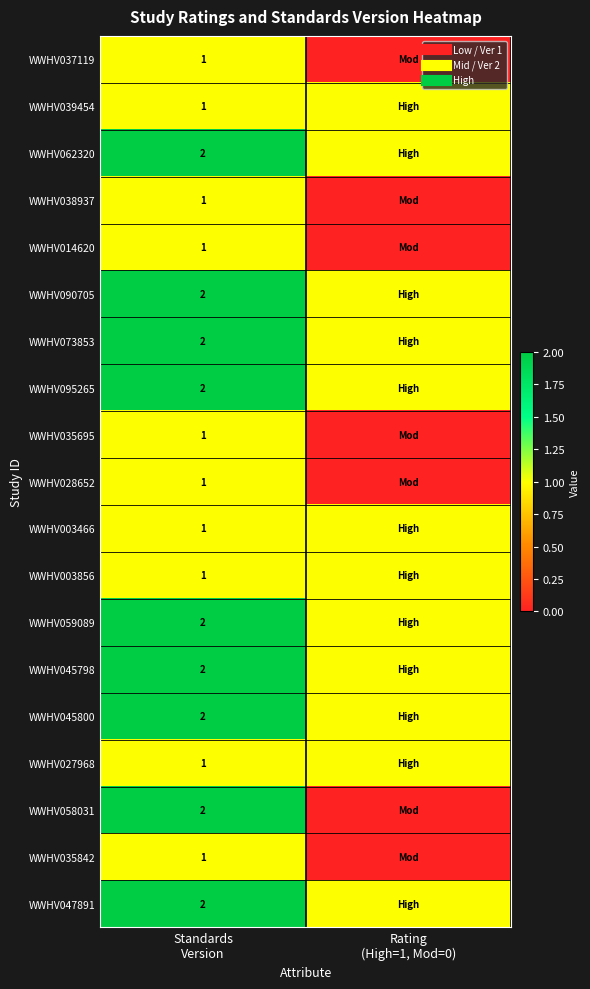

Is it true that WWHV037119 equals 0 at Rating (High=1, Mod=0)?

False